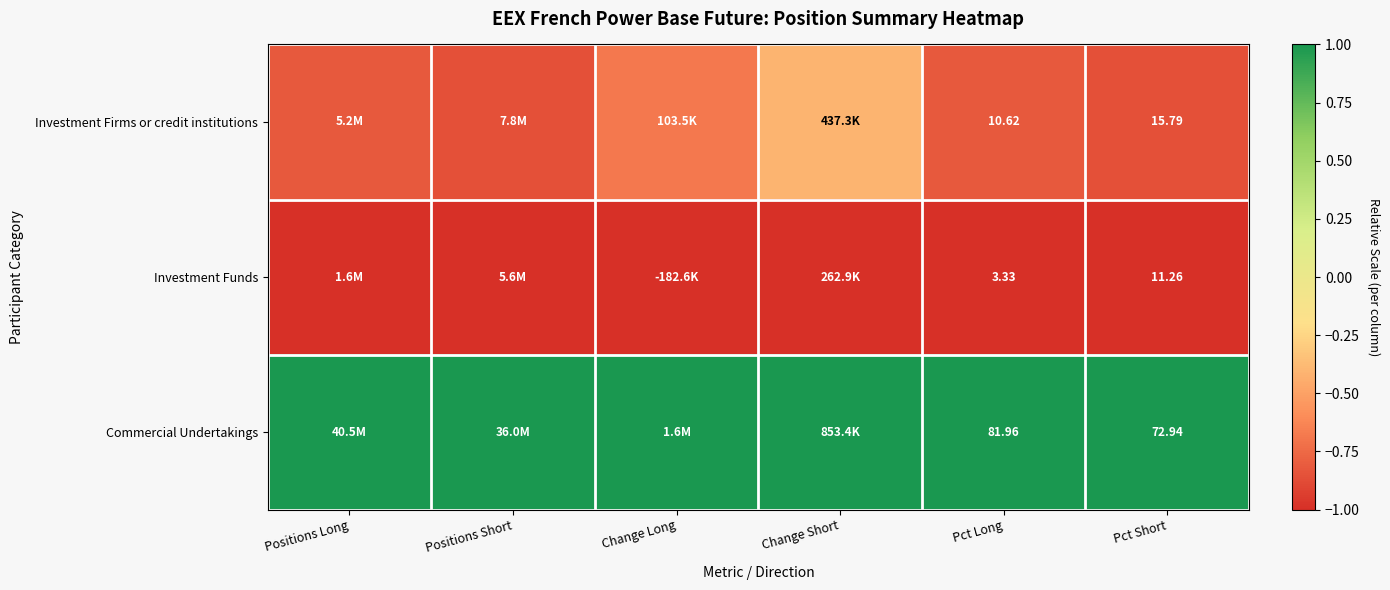

At Pct Long, list the series in order from largest to smallest.

Commercial Undertakings, Investment Firms or credit institutions, Investment Funds